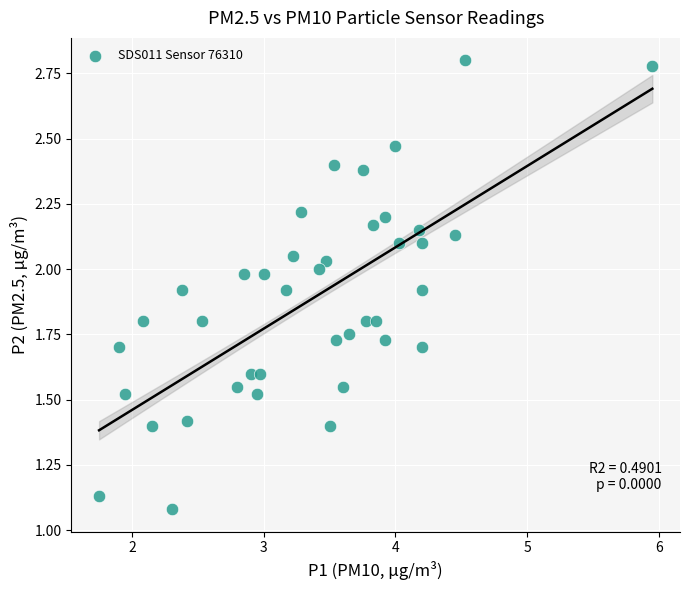

What is the range of X values (max minus min)?

4.2